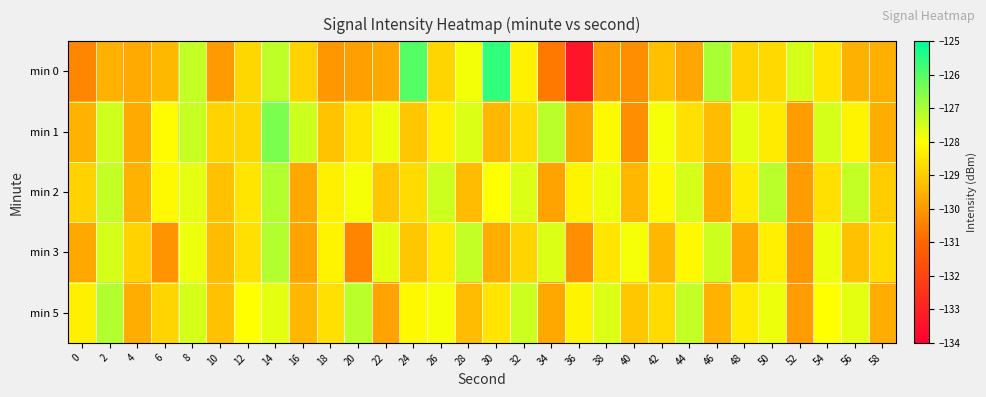

At which category is the sum across all series the highest?

14